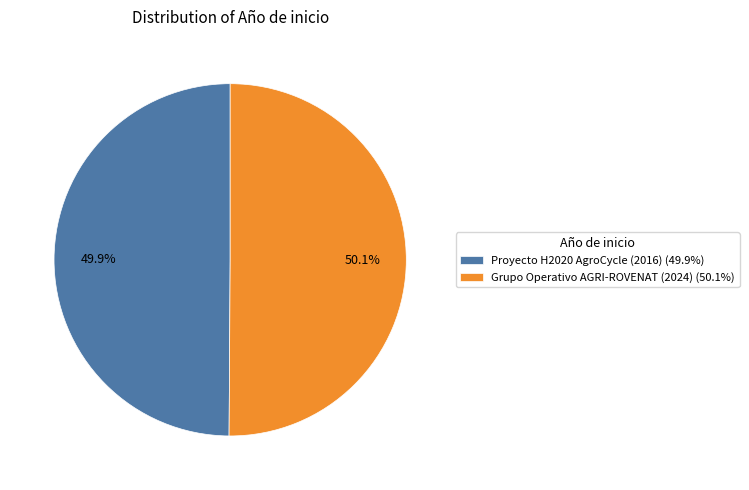

How many slices are in this pie chart?

2